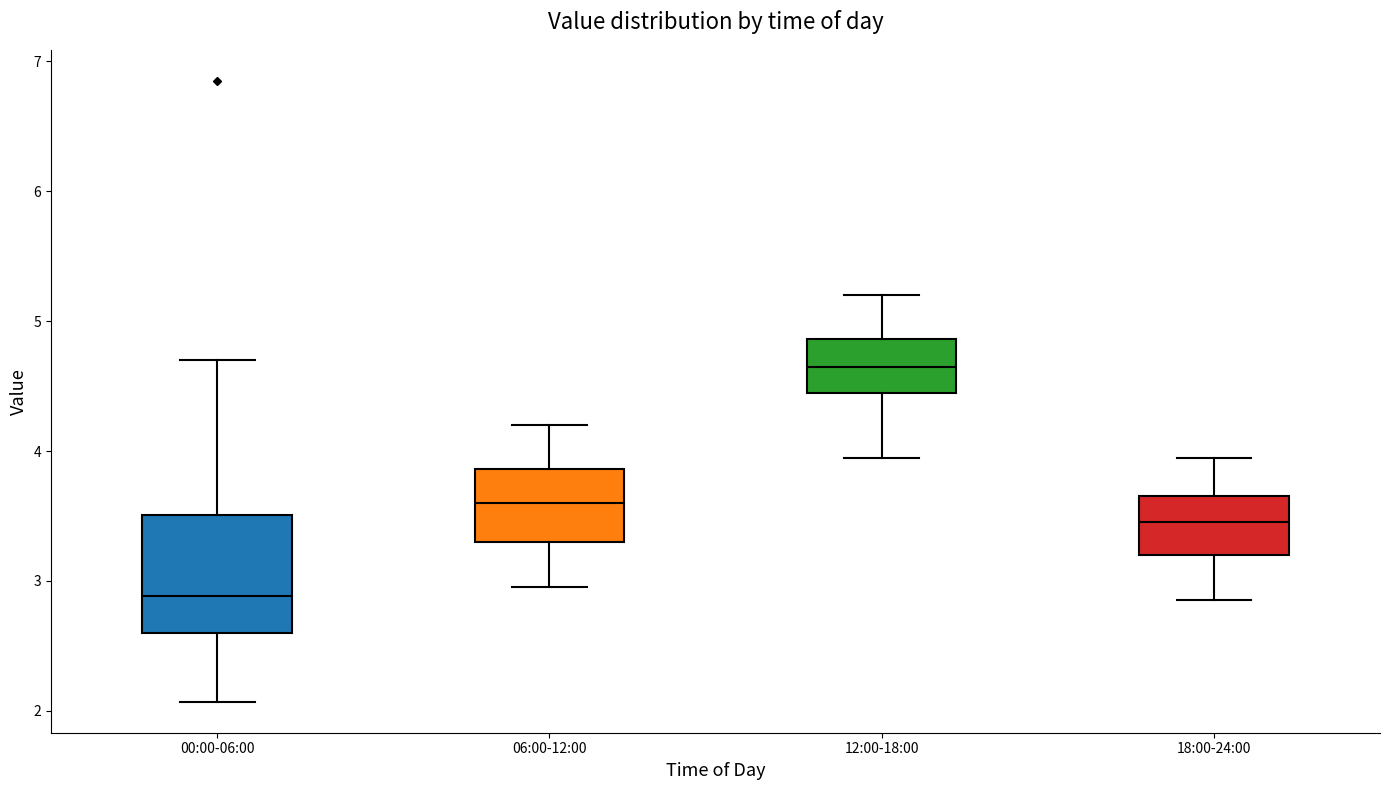

Reading left to right, read every box against the y-axis: the position of its median line, the range the box covers, and the ends of its whiskers. The values are not printed on the chart, so give them approximately, as read against the axis.

00:00-06:00: median 2.9, box 2.6 to 3.5, whiskers 2.1 to 4.7
06:00-12:00: median 3.6, box 3.3 to 3.9, whiskers 3.0 to 4.2
12:00-18:00: median 4.7, box 4.5 to 4.9, whiskers 4.0 to 5.2
18:00-24:00: median 3.5, box 3.2 to 3.7, whiskers 2.9 to 4.0